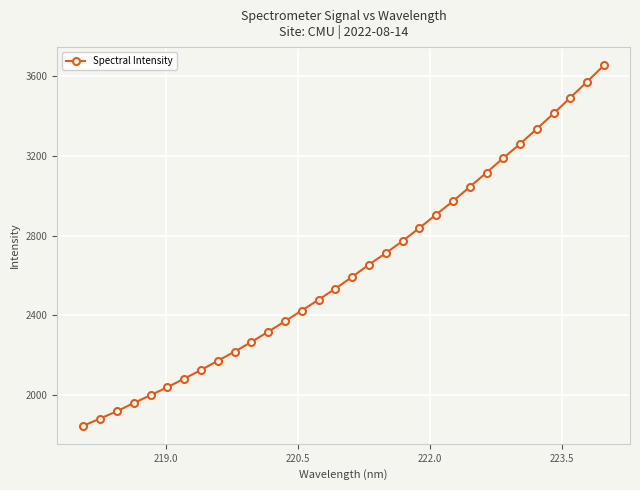

What is the difference between the maximum and second lowest values?

1776.5